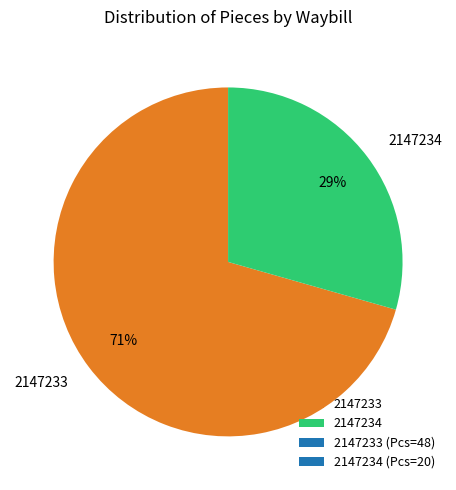

To the nearest percent, what percentage of the pie is 2147234?

29%